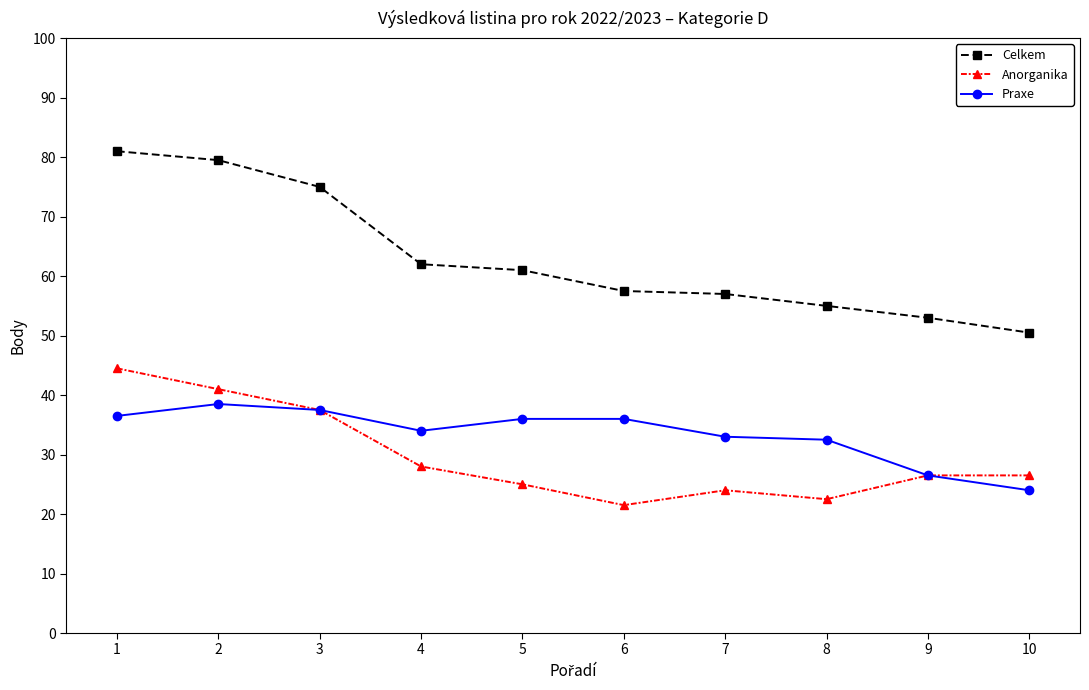

Which category has the lowest value across all series?

6